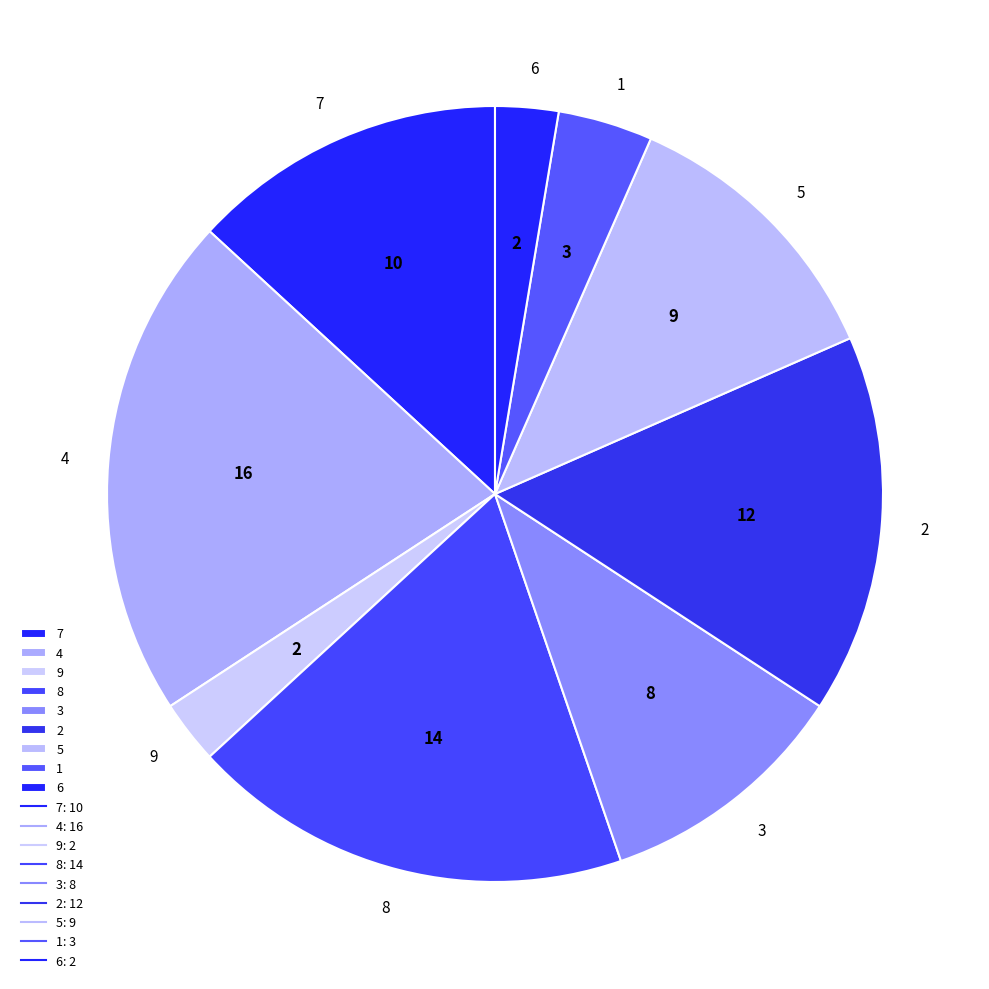

Which category has the biggest portion of the pie?

4